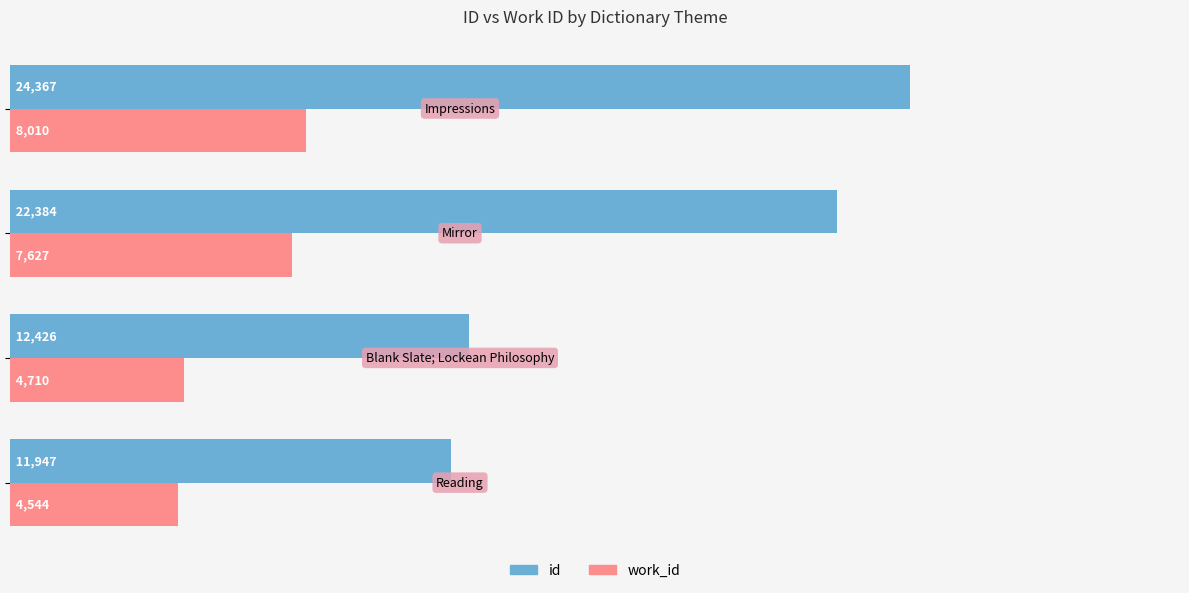

What is the difference between the maximum and minimum values in the work_id series?

3466